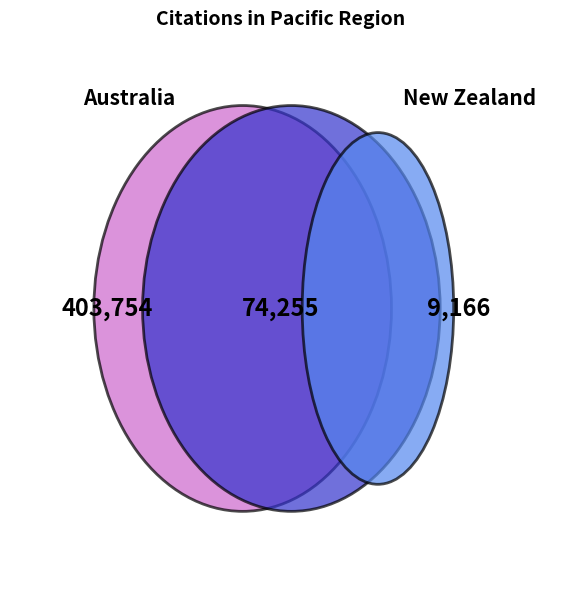

Which slice is the largest?

Australia